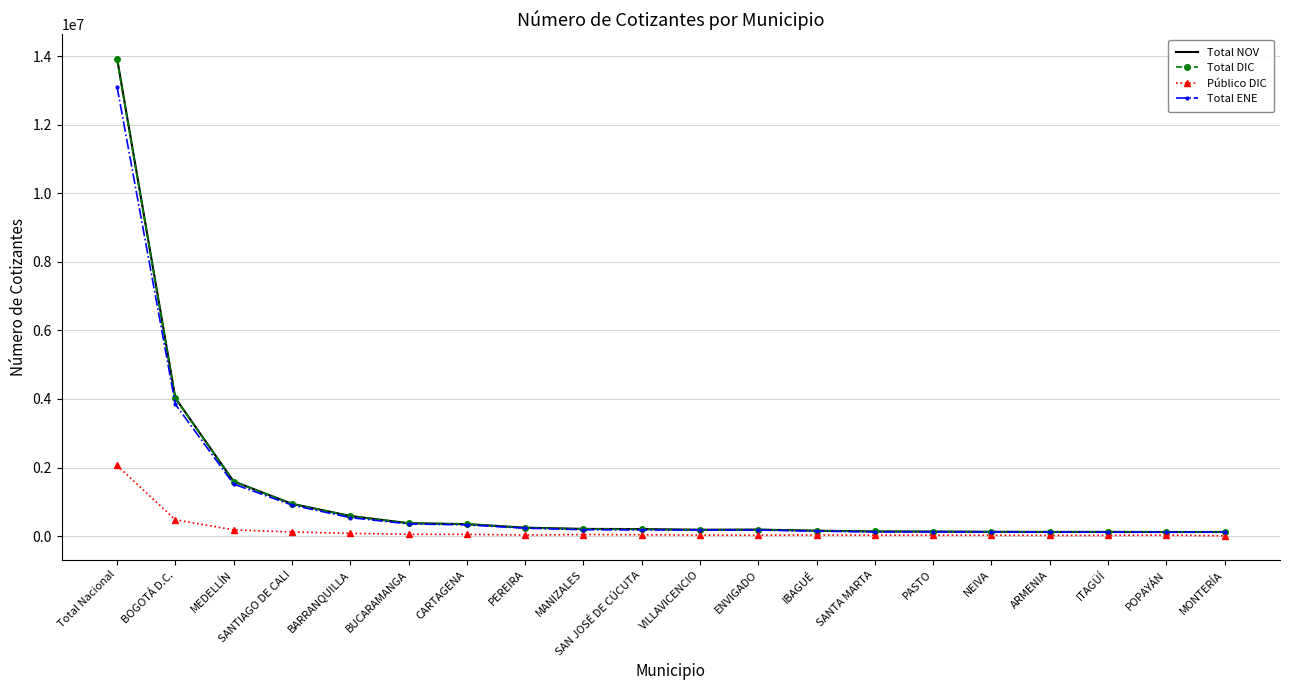

At which label does Total ENE reach its peak?

Total Nacional